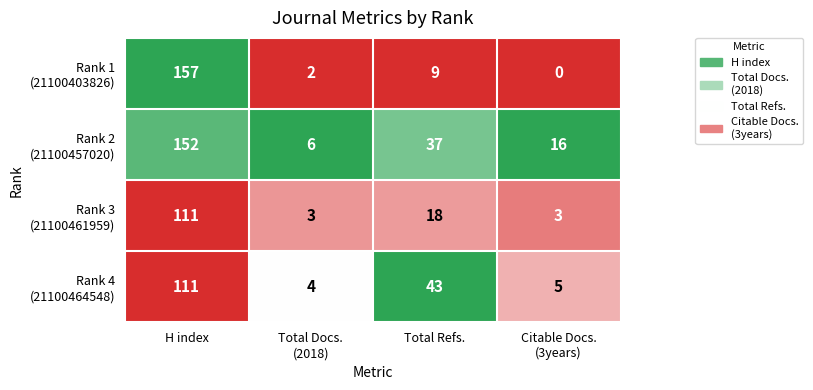

What is the difference between the highest and lowest values at H index?

46